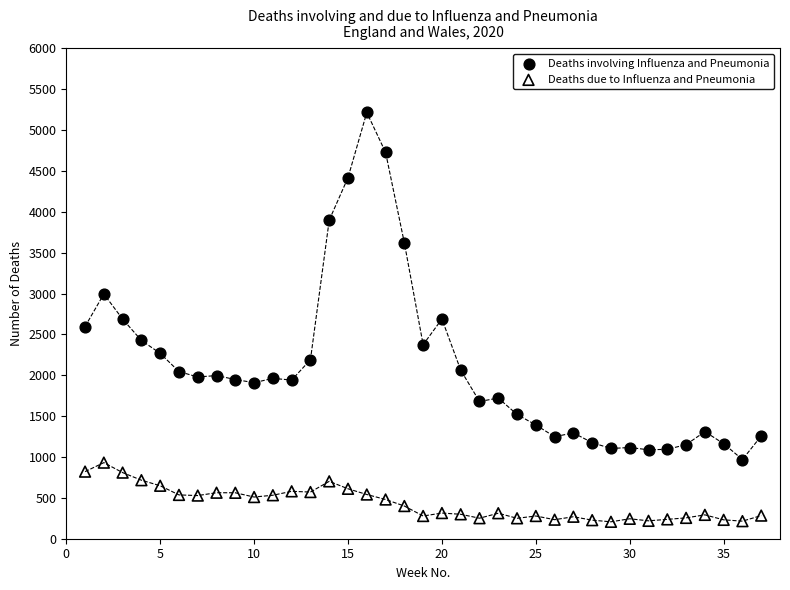

Across all data points, what is the range of X values (max minus min)?

36